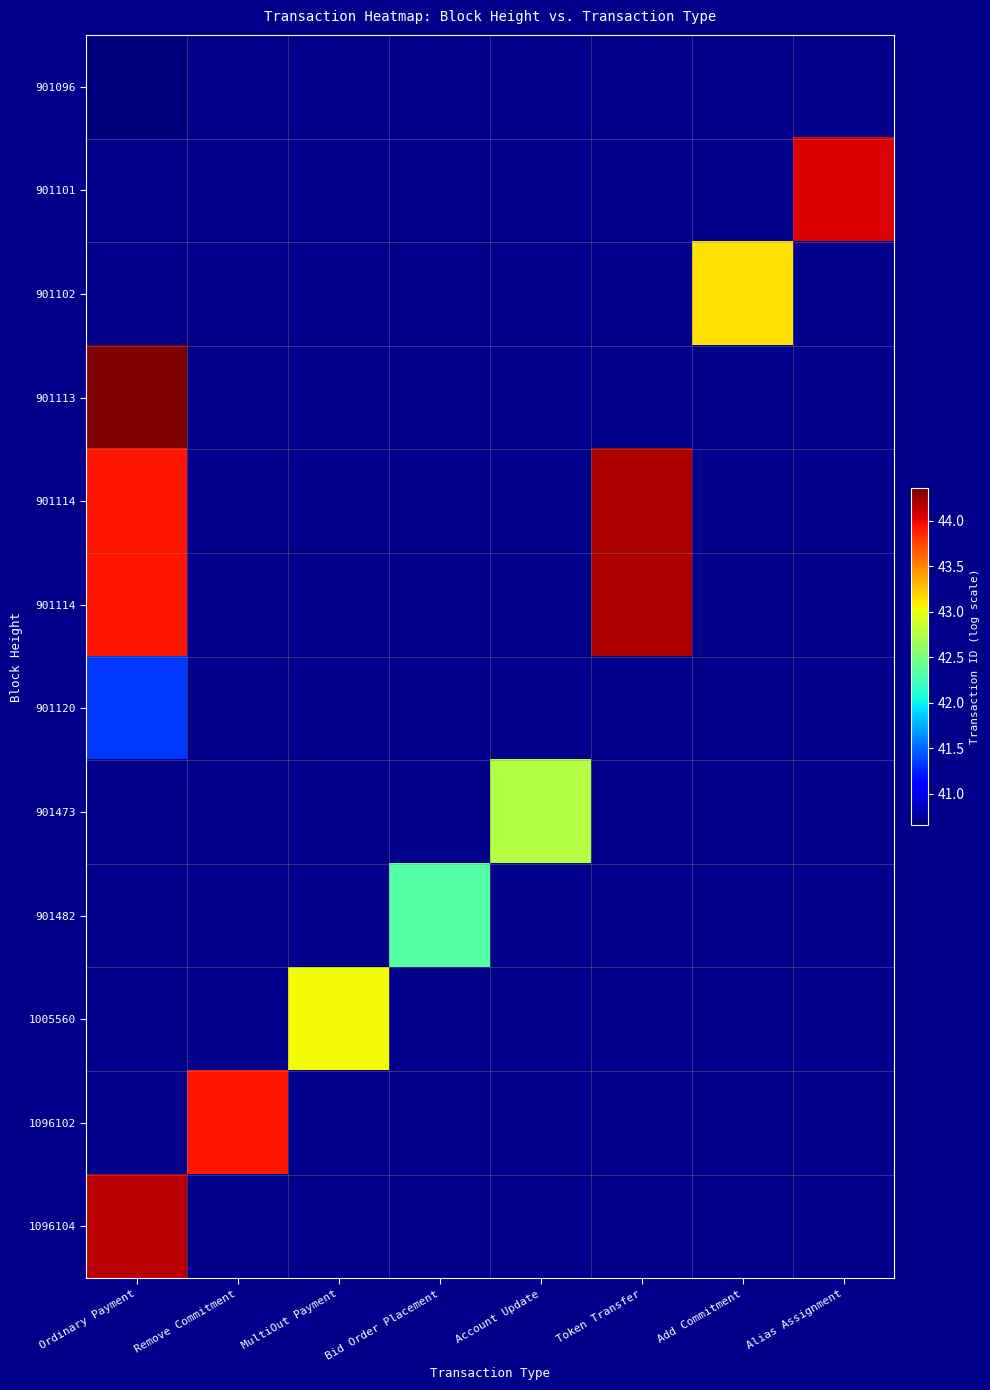

What is the spread (max minus min) of values at Ordinary Payment?

3.7